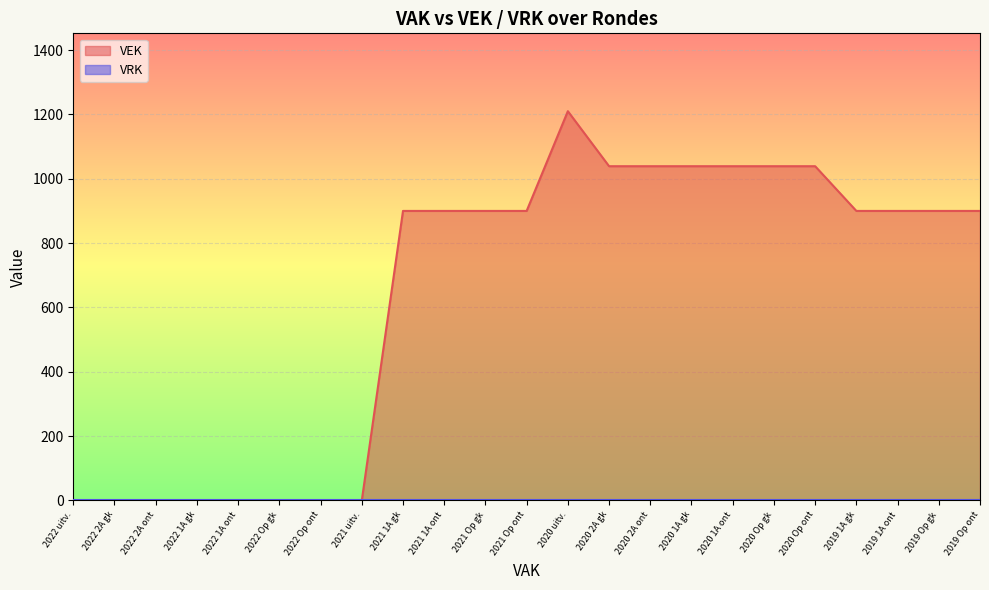

How many lines are shown in the chart?

2